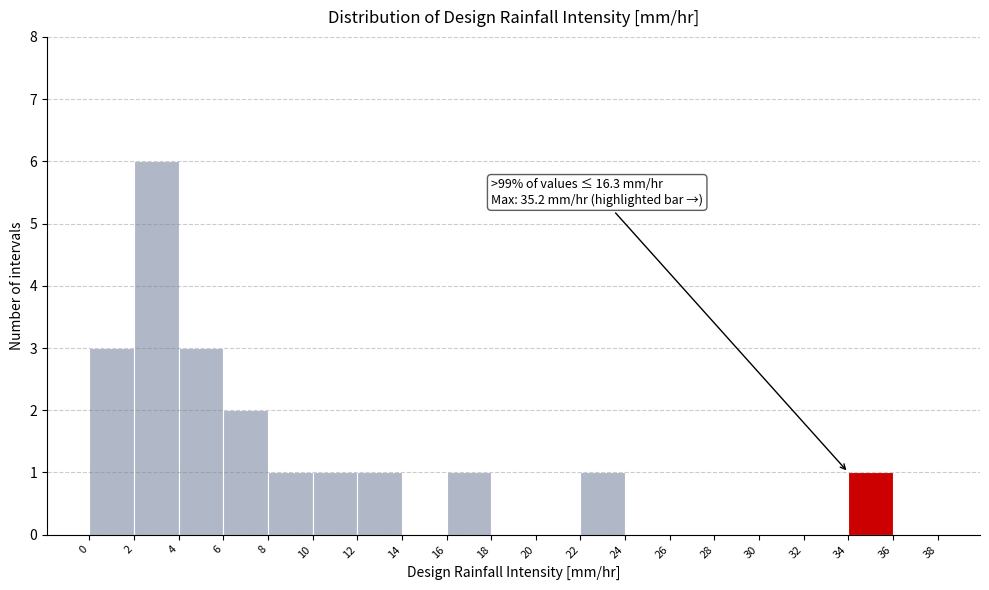

Over which range of the x-axis is the bar tallest?

2 to 4